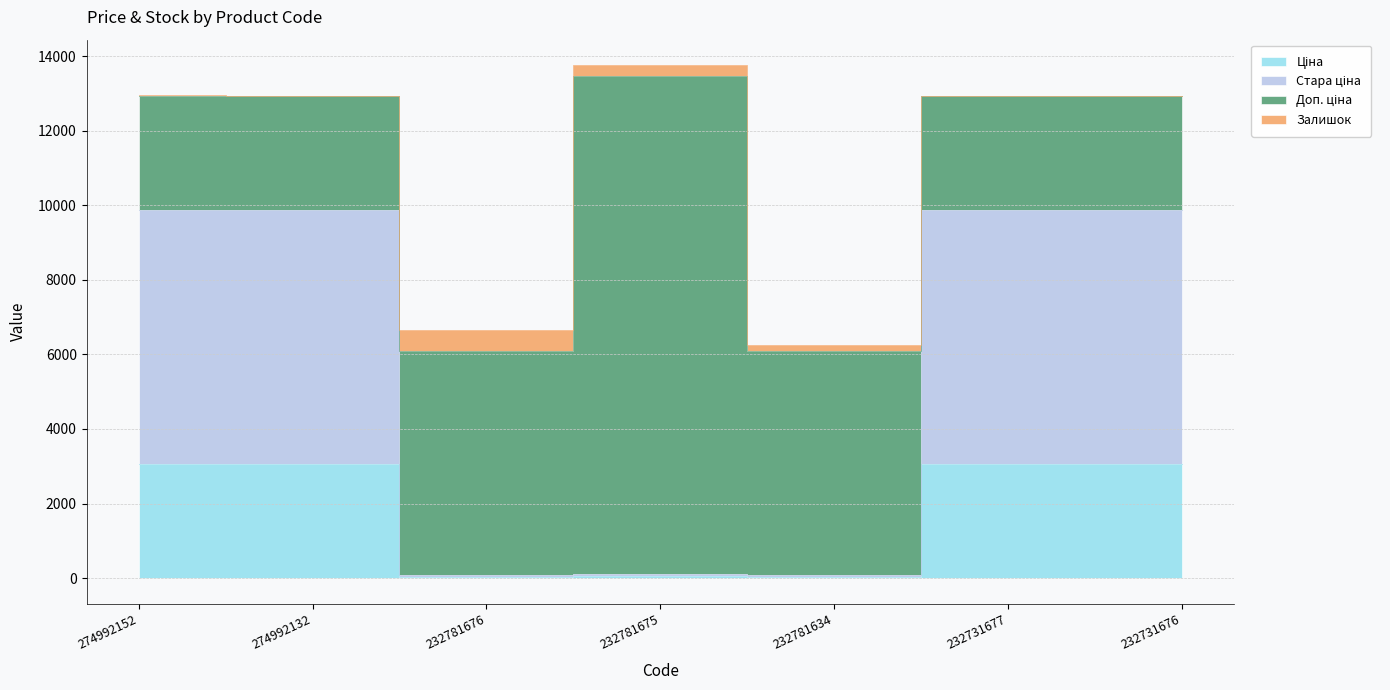

Read the Стара ціна value at 274992132.

9858.9